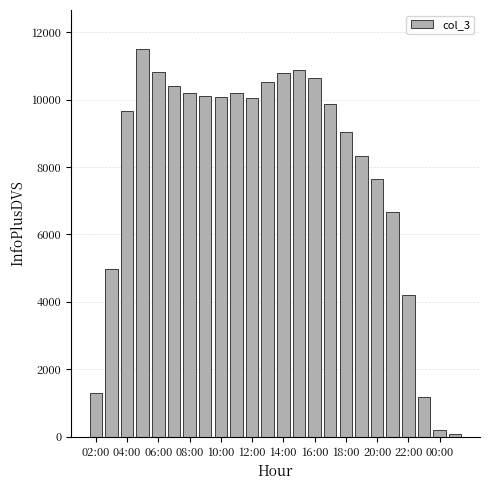

What is the difference between the second highest and second lowest values?

10656